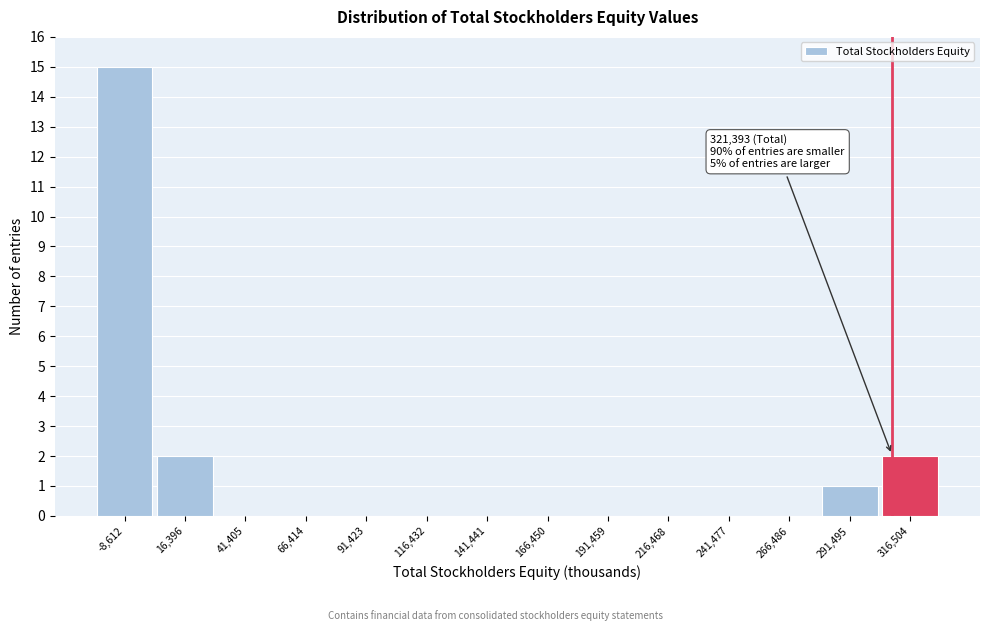

Reading right to left, extract all data points from this chart.

316,504=2	291,495=1	266,486=0	241,477=0	216,468=0	191,459=0	166,450=0	141,441=0	116,432=0	91,423=0	66,414=0	41,405=0	16,396=2	-8,612=15